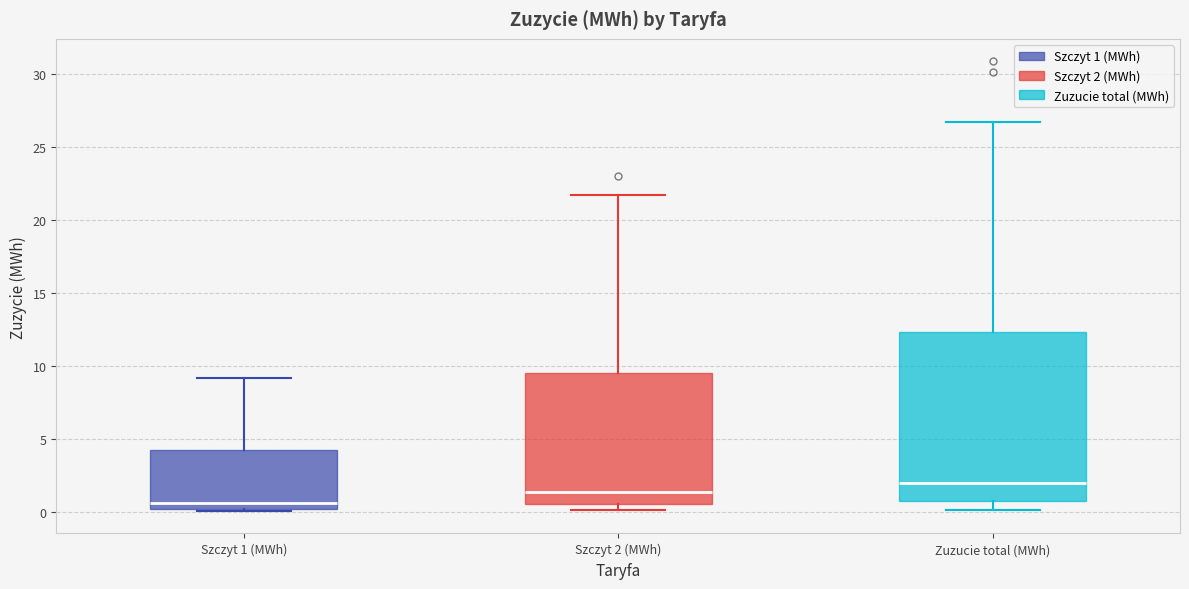

Comparing the boxes themselves (not the whiskers), which one is the tallest?

Zuzucie total (MWh)